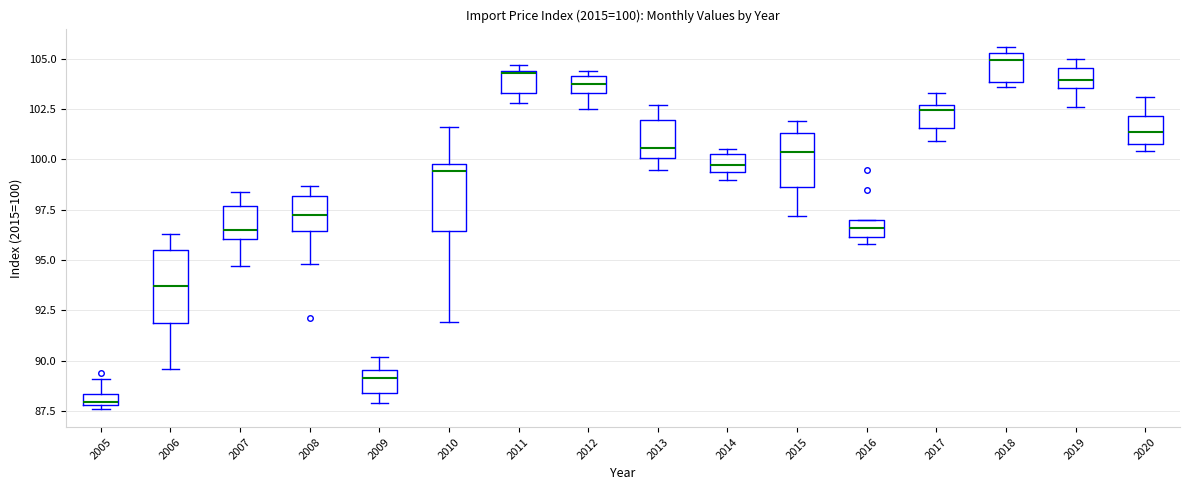

Which box's median line is the lowest?

2005